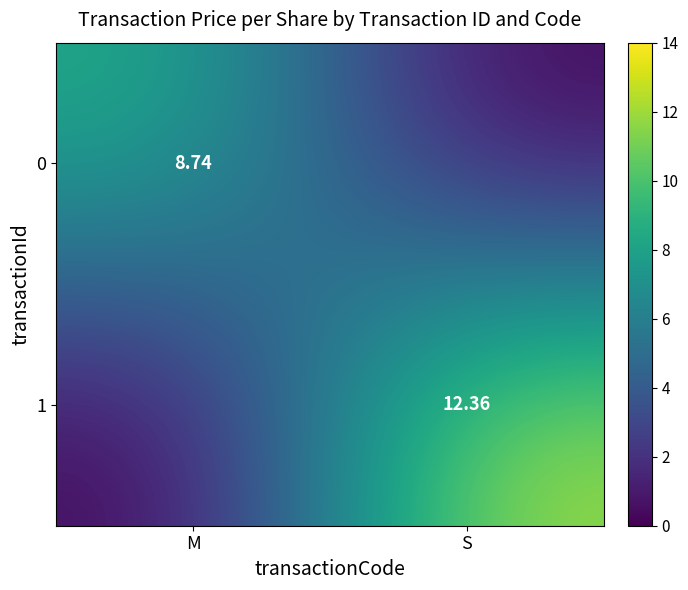

Is the value of 0 at M greater than the value of 1 at S?

No